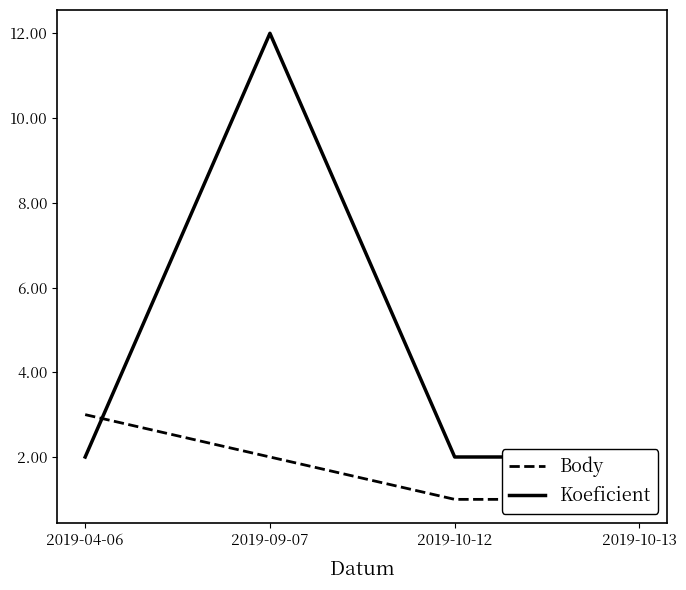

True or false: Body has a value of 2 at 2019-10-12.

False